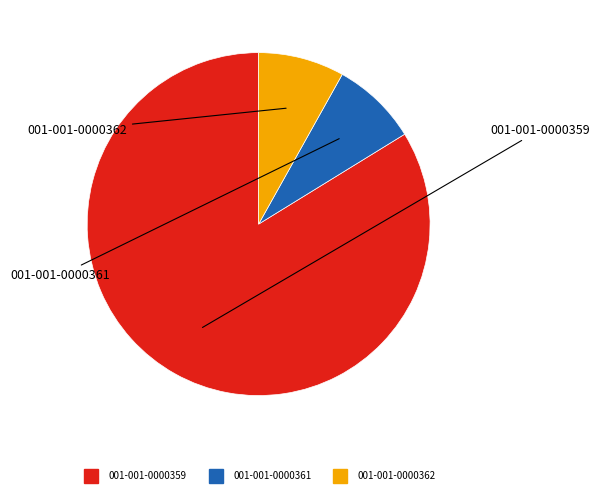

Which slice represents more than half of the pie?

001-001-0000359